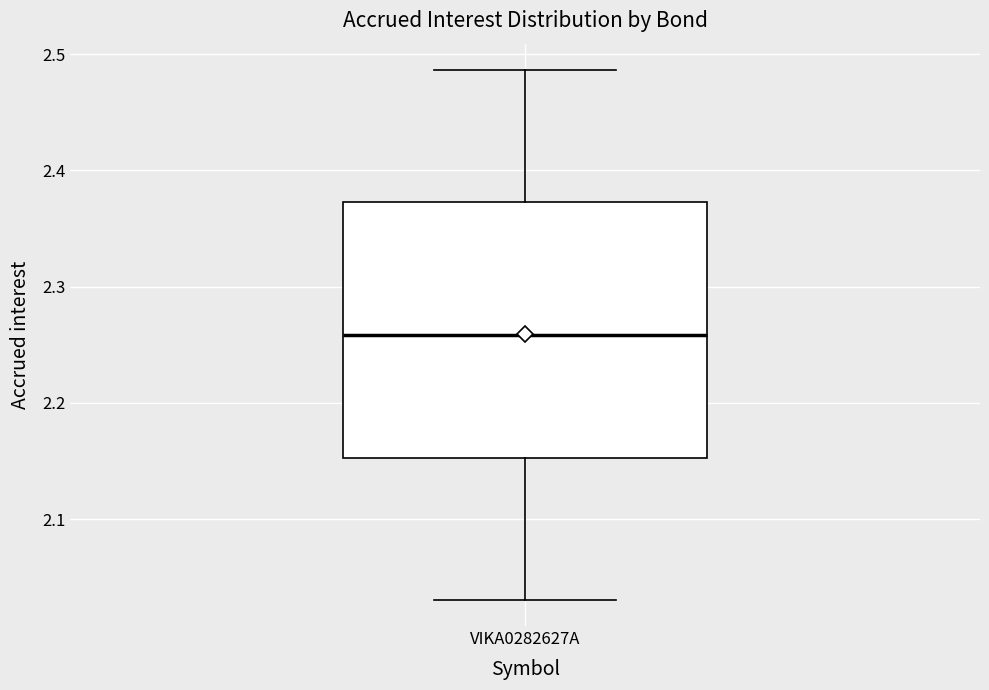

Read this box plot against the y-axis: the position of the median line, the range covered by the box, and the ends of both whiskers. The values are not printed on the chart, so give them approximately, as read against the axis.

median 2.26, box 2.15 to 2.37, whiskers 2.03 to 2.49